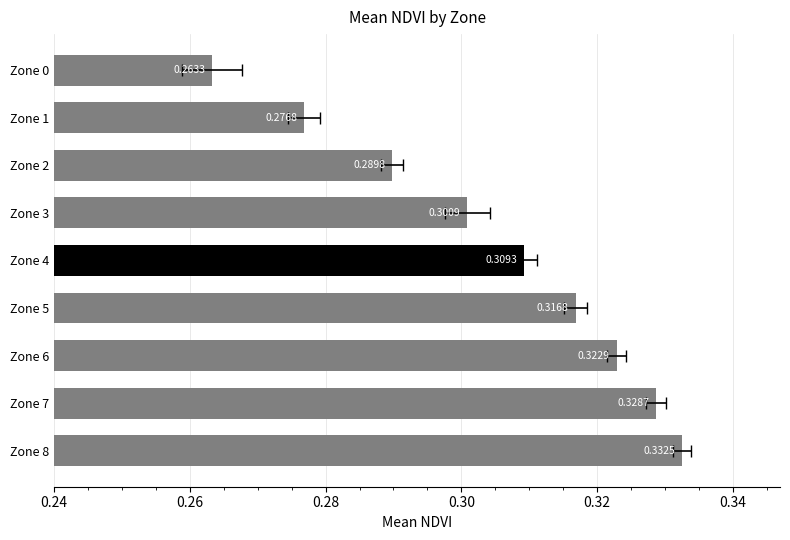

The value at Zone 1 is 0.4. True or false?

False